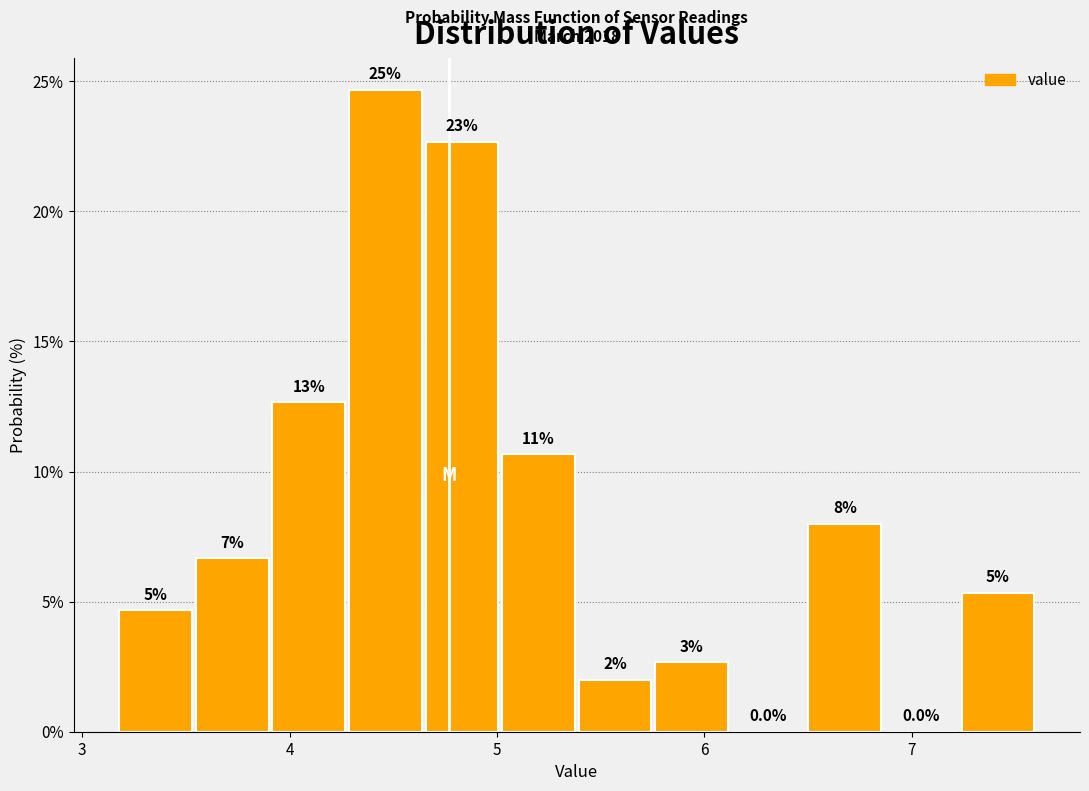

Read against the x-axis, roughly where is the centre of the tallest bar?

4.5